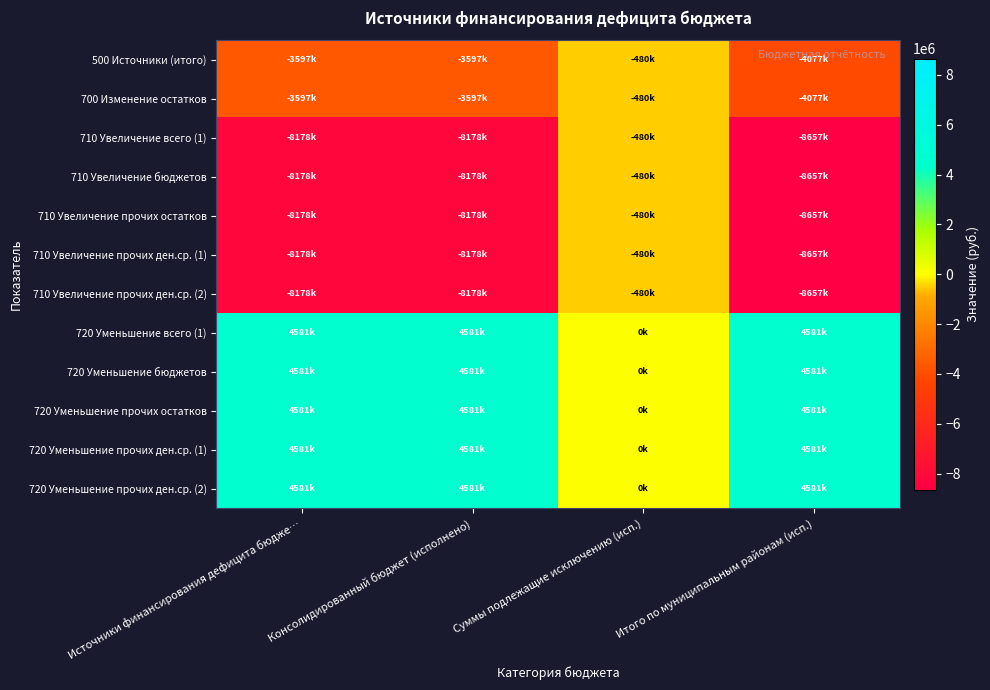

Rank the series by their maximum value, from lowest to highest.

500 Источники (итого), 700 Изменение остатков, 710 Увеличение всего (1), 710 Увеличение бюджетов, 710 Увеличение прочих остатков, 710 Увеличение прочих ден.ср. (1), 710 Увеличение прочих ден.ср. (2), 720 Уменьшение всего (1), 720 Уменьшение бюджетов, 720 Уменьшение прочих остатков, 720 Уменьшение прочих ден.ср. (1), 720 Уменьшение прочих ден.ср. (2)